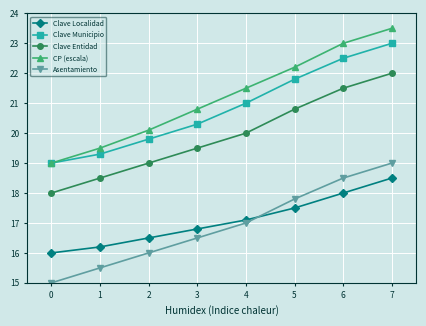

Is it true that Clave Municipio equals 20.3 at 3?

True